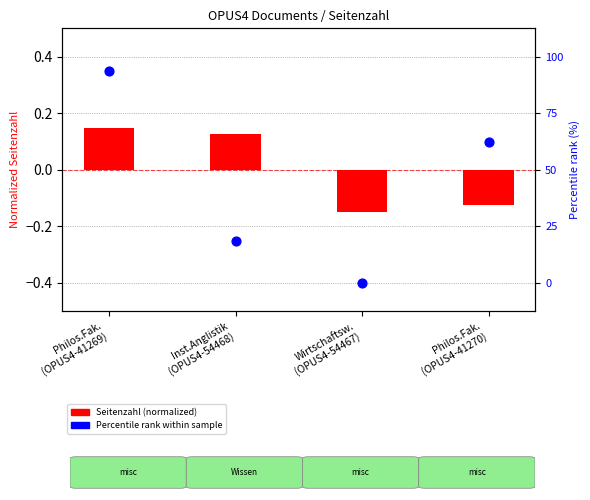

Which series reaches the maximum Y coordinate?

Percentile rank